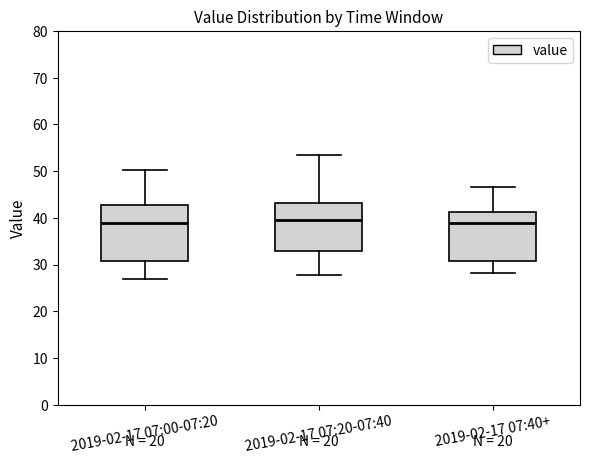

Reading left to right, transcribe this box plot: for each box, give where its median line is, the range the box spans, and where its two whiskers end, as read against the y-axis. The values are not printed on the chart, so give them approximately, as read against the axis.

2019-02-17 07:00-07:20: median 39, box 31 to 43, whiskers 27 to 50
2019-02-17 07:20-07:40: median 40, box 33 to 43, whiskers 28 to 54
2019-02-17 07:40+: median 39, box 31 to 41, whiskers 28 to 47